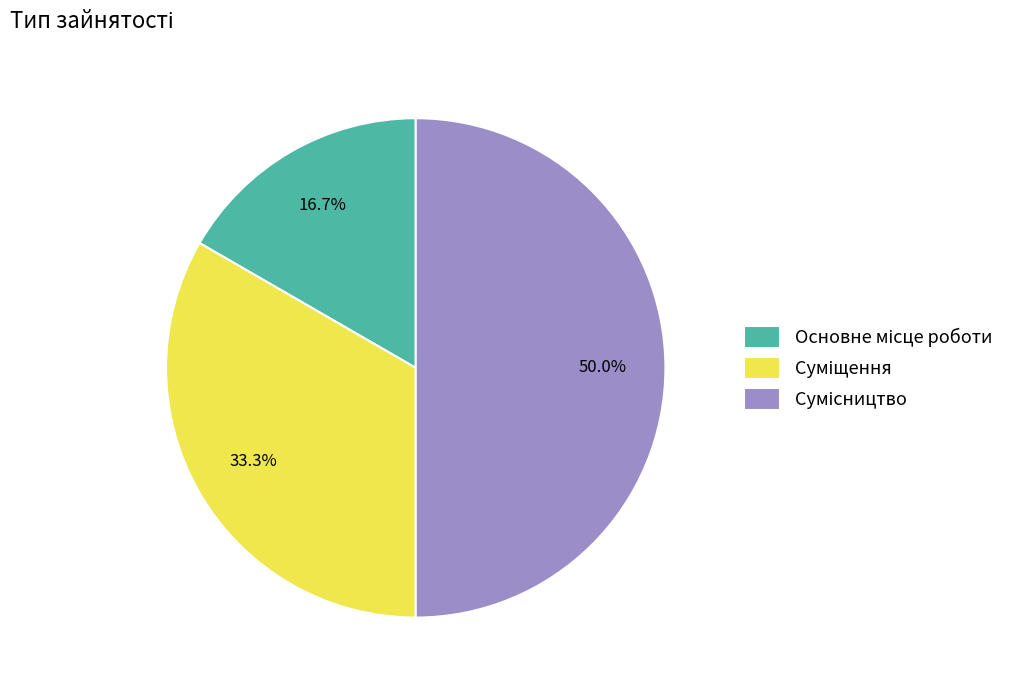

Approximately how many times larger is the value at Основне місце роботи compared to Суміщення?

0.5